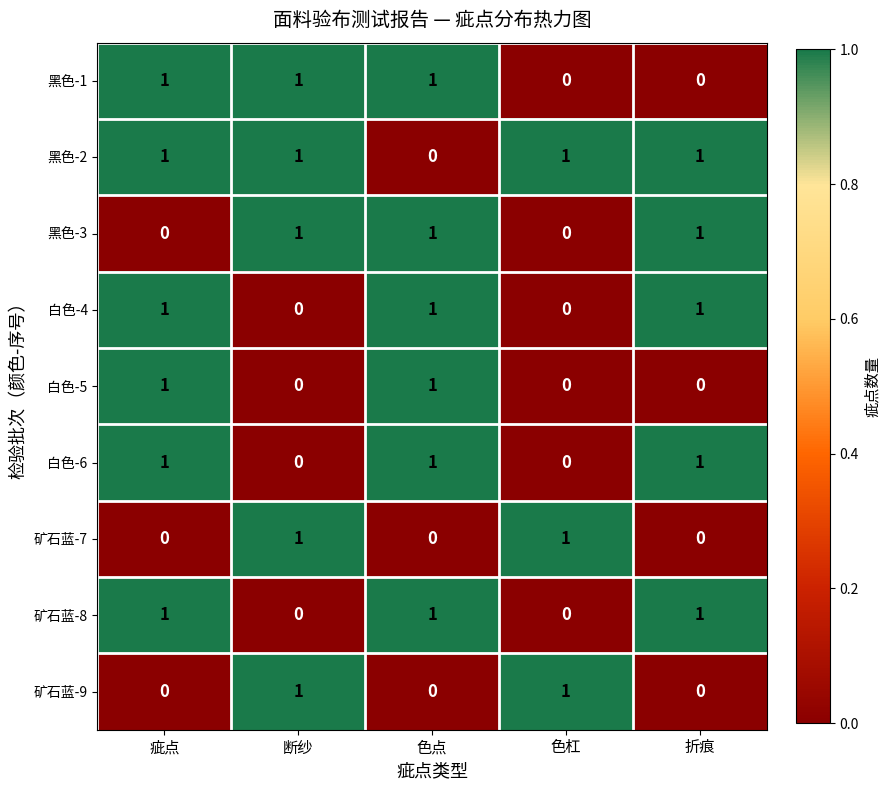

Count the 白色-6 values in the range 0 to 1.

5